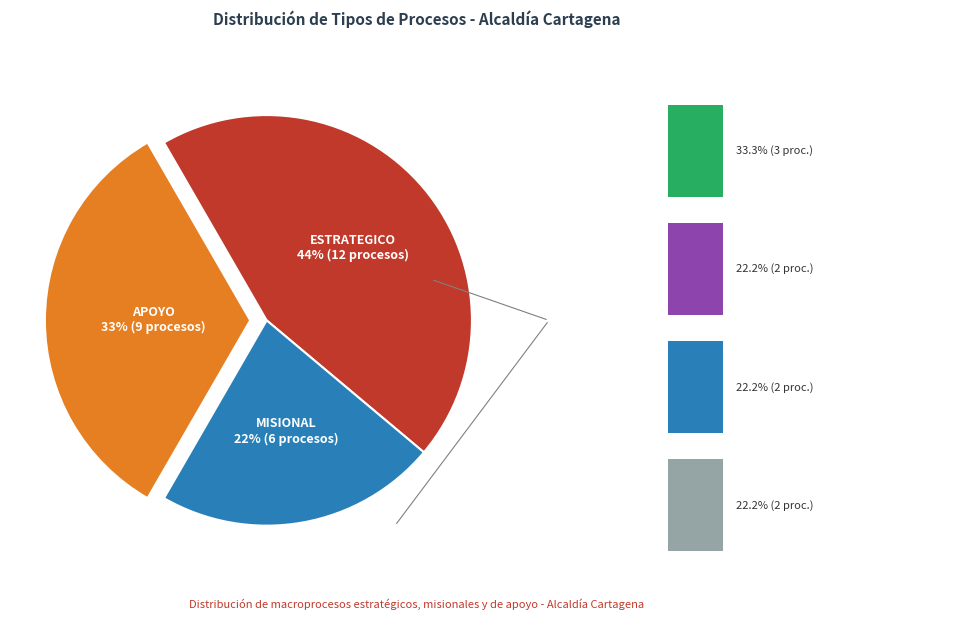

Is there any slice that represents more than half of the pie?

No